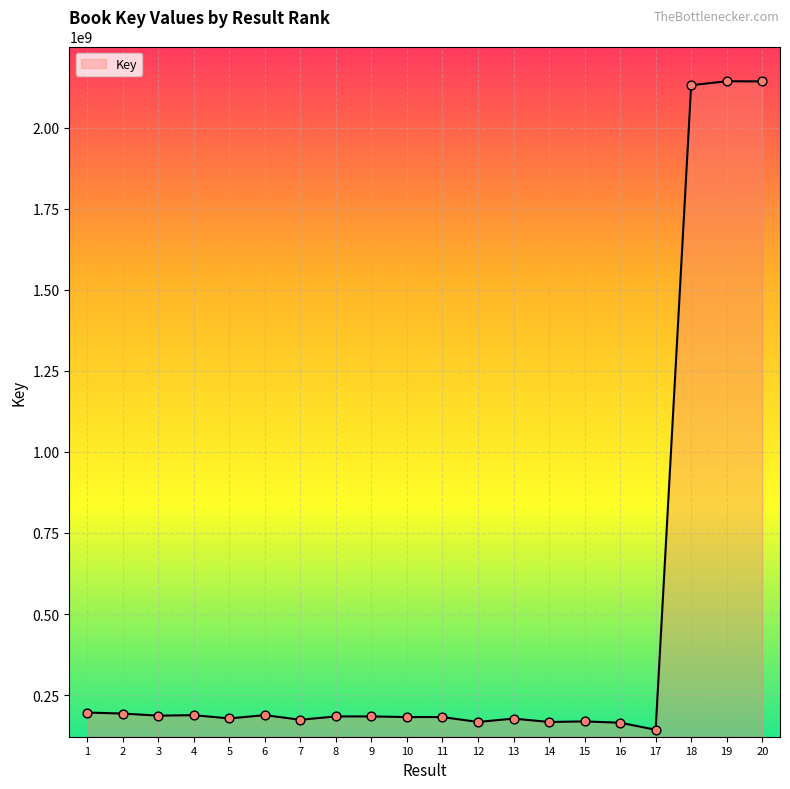

What is the change in value from 12 to 19?

+1975299911